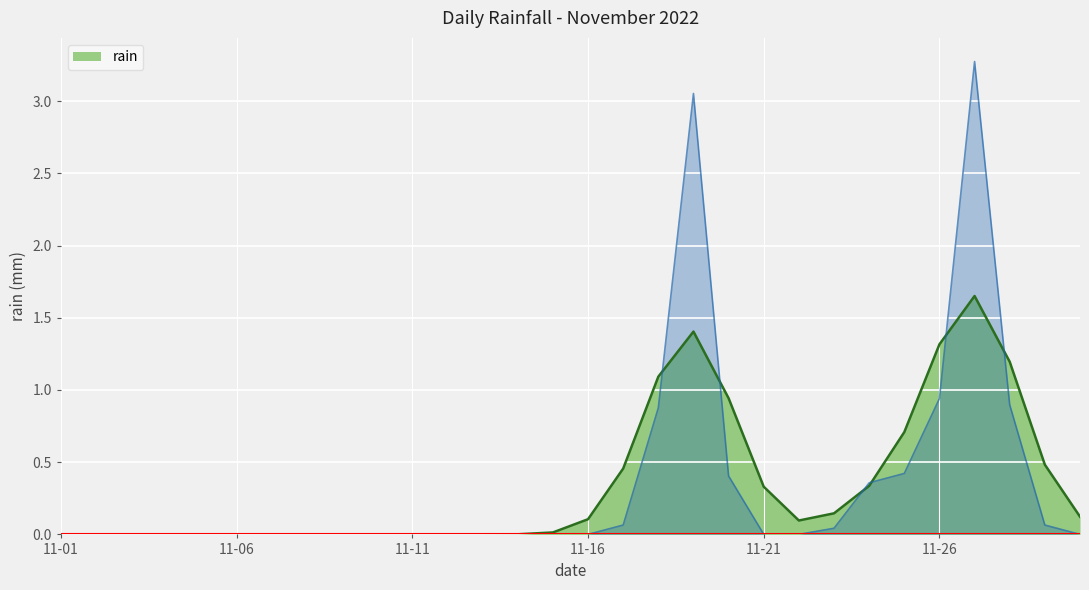

What is the sum of all values?

10.4